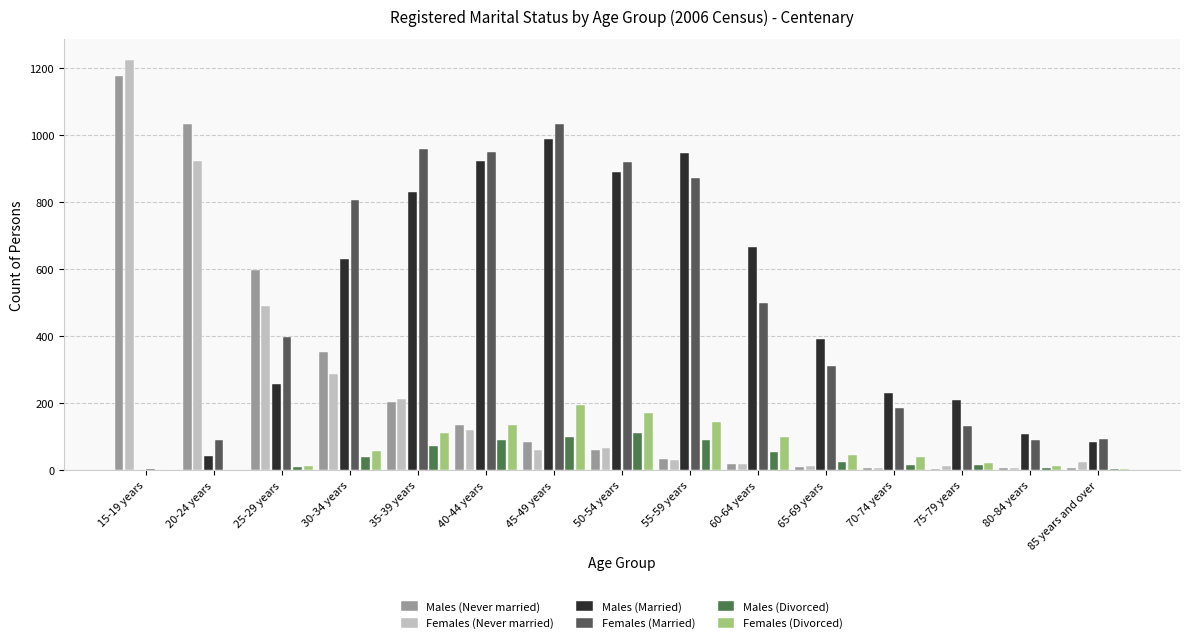

What is the difference between the maximum and minimum values in the Females (Married) series?

1032